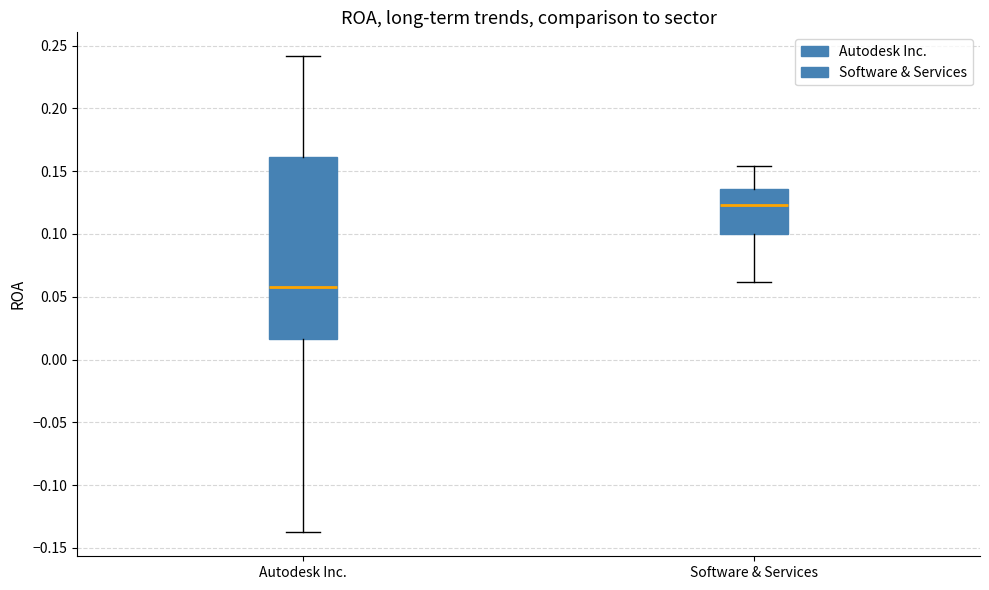

Where is the upper edge of the box for Software & Services on the y-axis? The values are not printed on the chart, so give them approximately, as read against the axis.

0.135